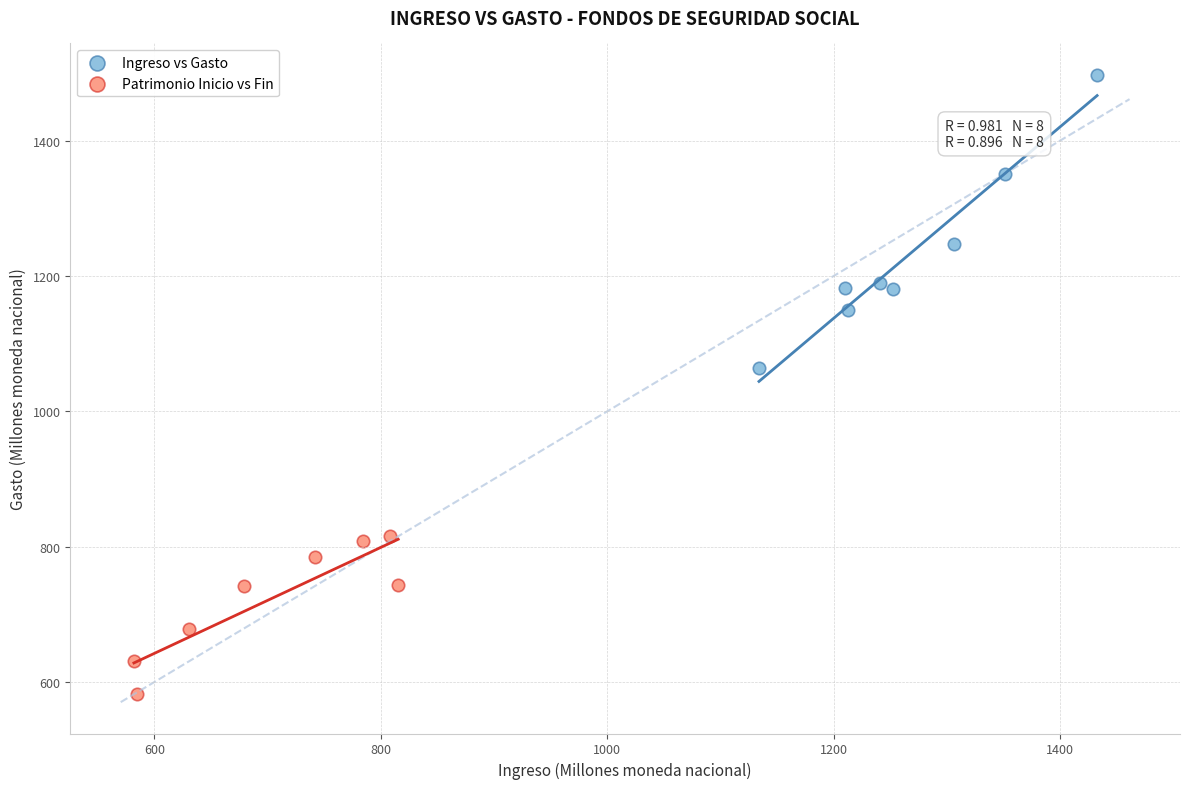

Which series has the widest spread of Y values?

Ingreso vs Gasto